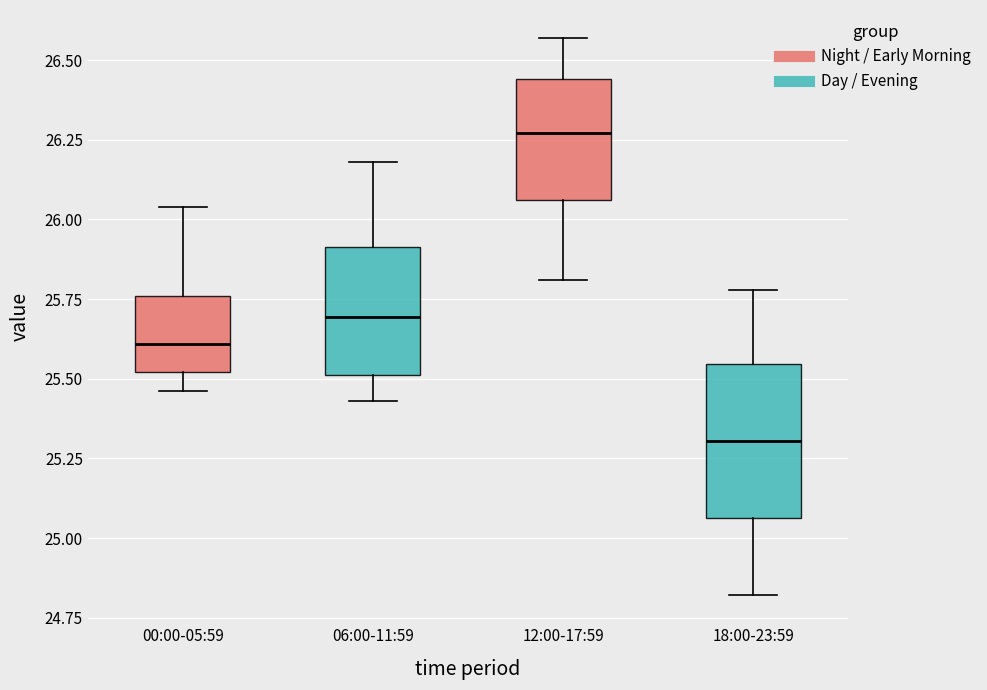

Reading left to right, read every box against the y-axis: the position of its median line, the range the box covers, and the ends of its whiskers. The values are not printed on the chart, so give them approximately, as read against the axis.

00:00-05:59: median 25.60, box 25.50 to 25.75, whiskers 25.45 to 26.05
06:00-11:59: median 25.70, box 25.50 to 25.90, whiskers 25.45 to 26.20
12:00-17:59: median 26.25, box 26.05 to 26.45, whiskers 25.80 to 26.55
18:00-23:59: median 25.30, box 25.05 to 25.55, whiskers 24.80 to 25.80